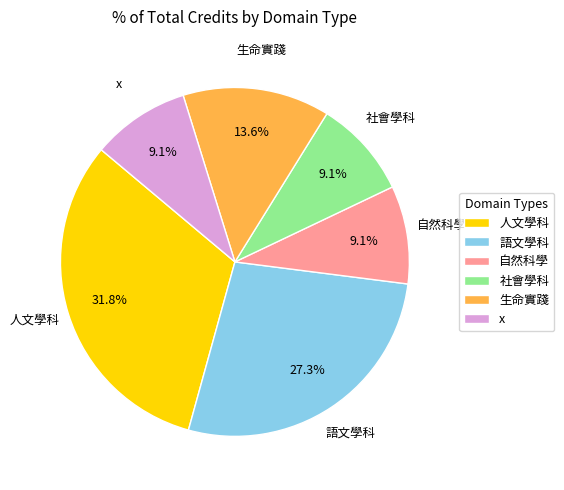

What percentage do 語文學科 and 社會學科 together represent?

36.4%